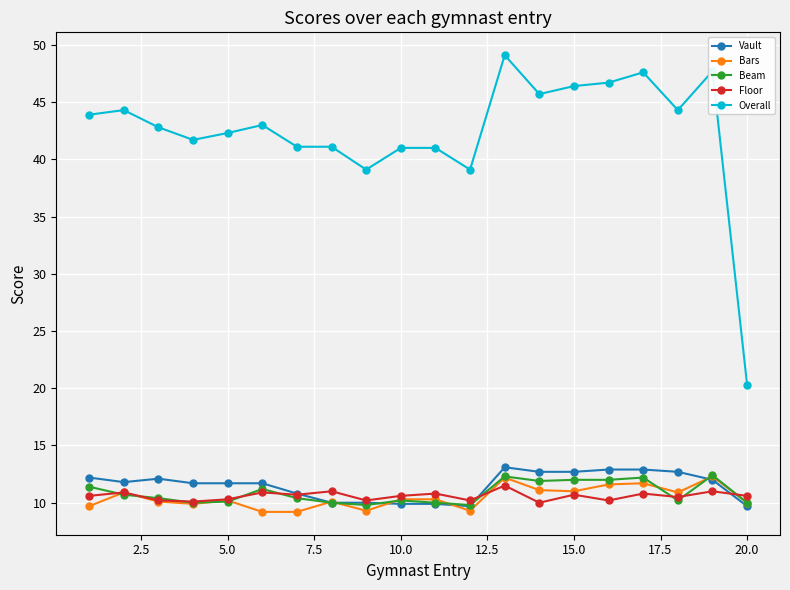

What is the maximum value for Overall?

49.1